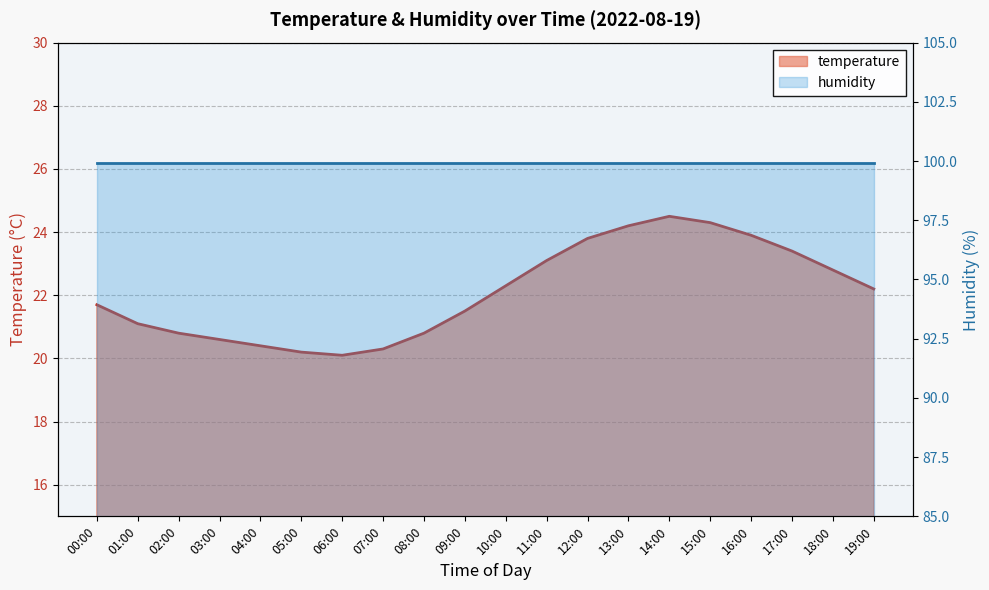

Does the chart have visible grid lines?

Yes